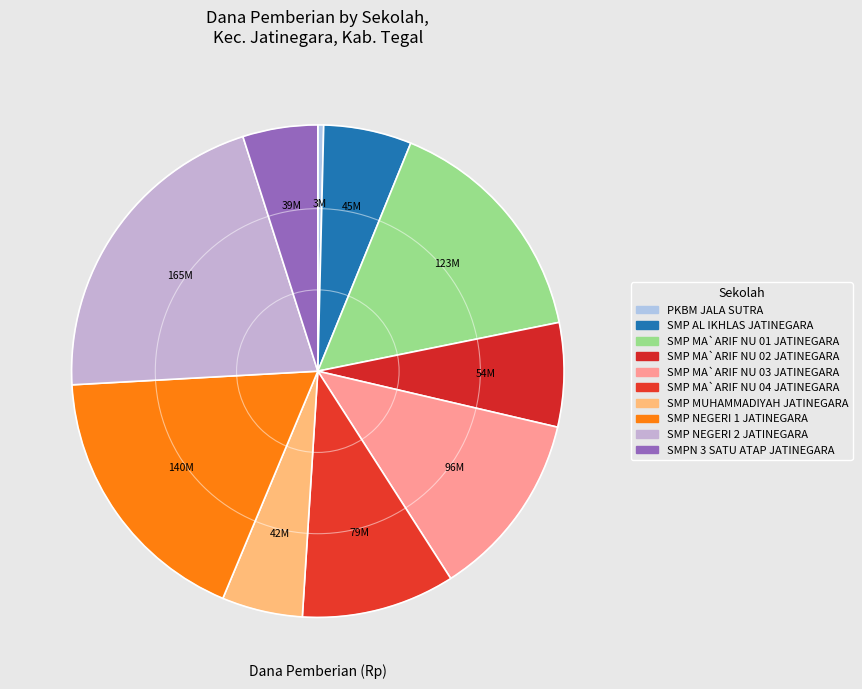

How many segments does this pie chart have?

10